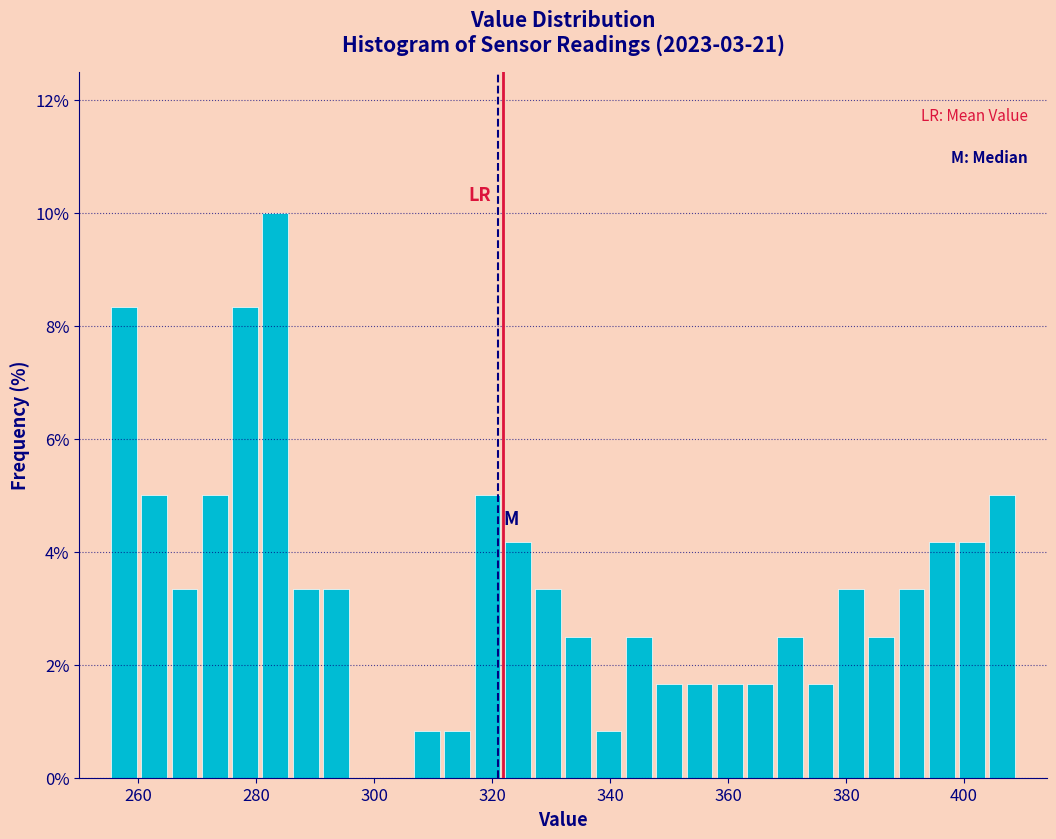

Around what value on the x-axis is the tallest bar? Give the approximate position of its centre, as read against the axis.

284